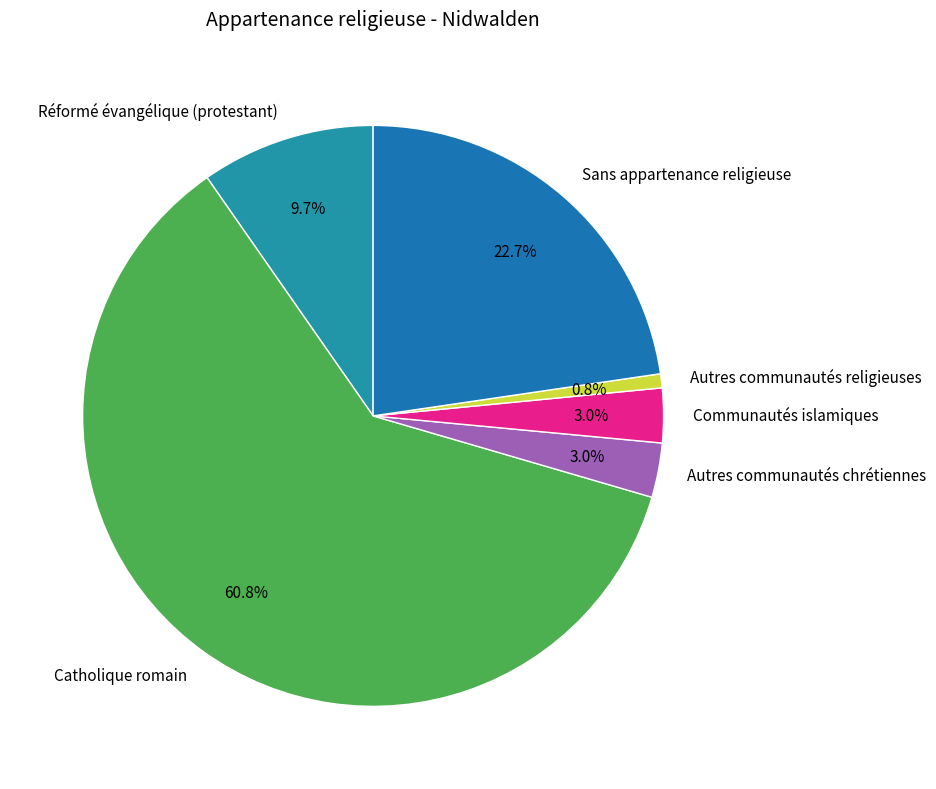

To the nearest percent, what is the combined percentage of Autres communautés chrétiennes and Communautés islamiques?

6%